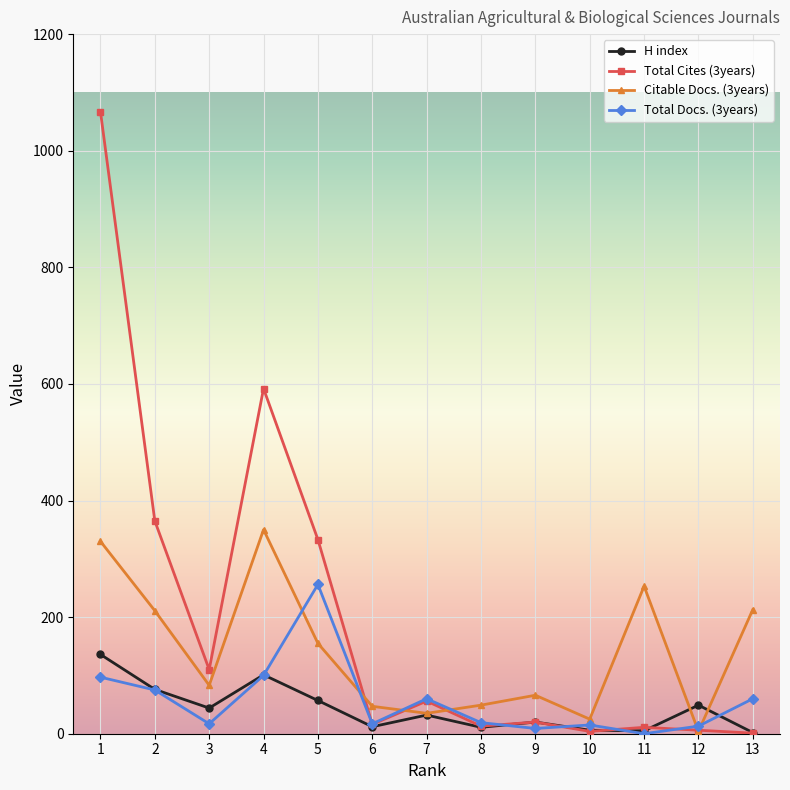

Which series has the widest spread of values?

Total Cites (3years)